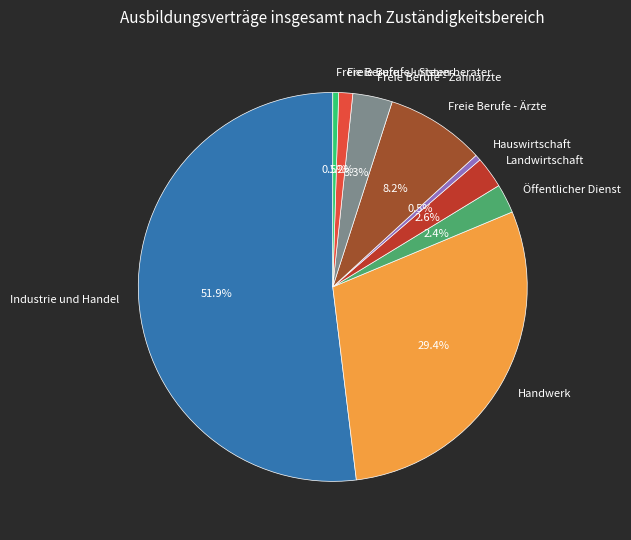

What percentage is the Freie Berufe - Ärzte slice, to the nearest percent?

8%